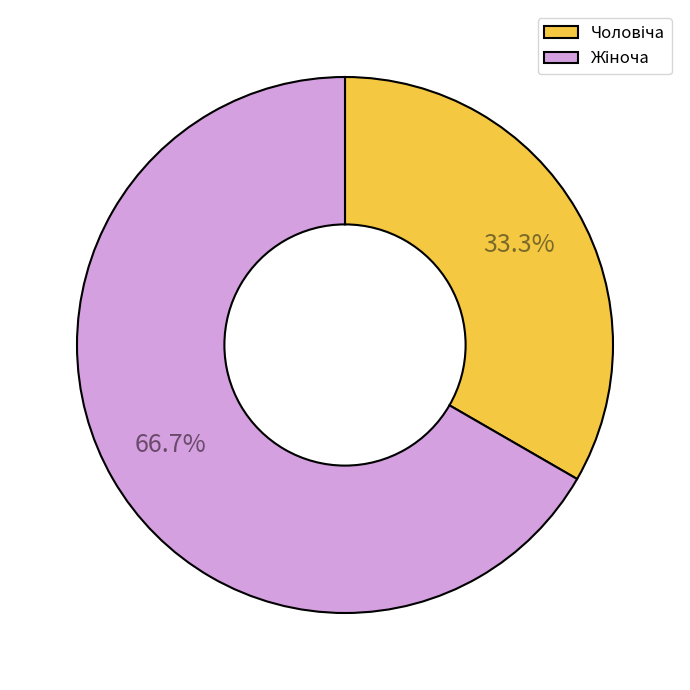

Is there any slice that represents more than half of the pie?

Yes